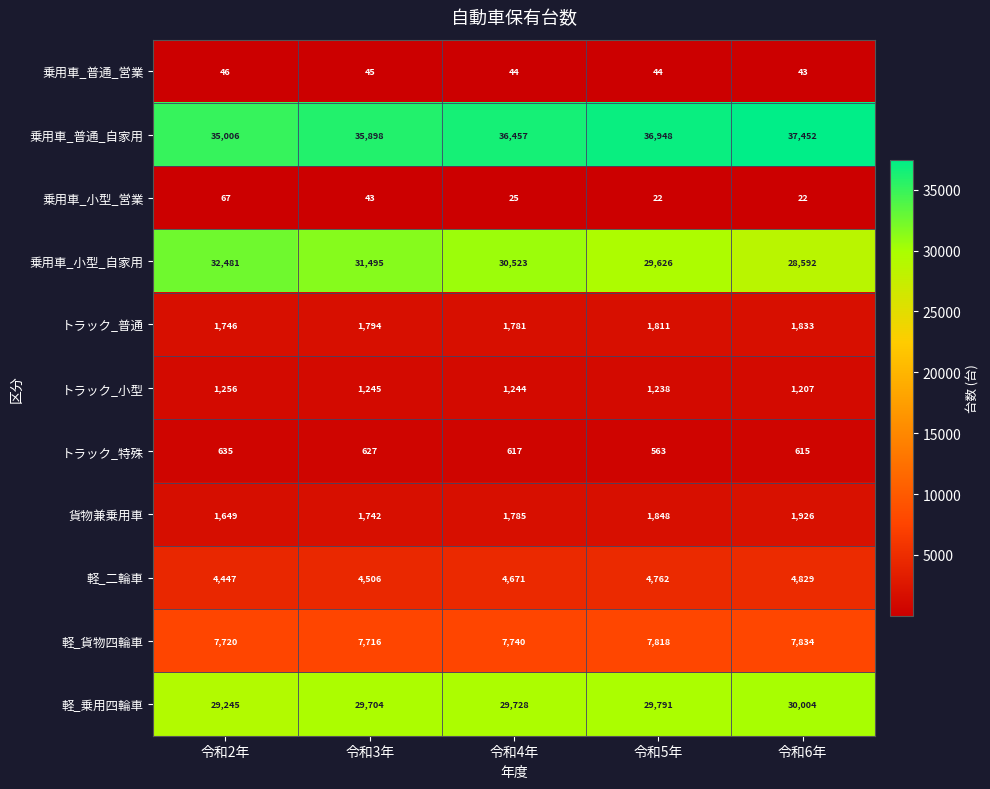

True or false: トラック_小型 has a value of 659 at 令和3年.

False